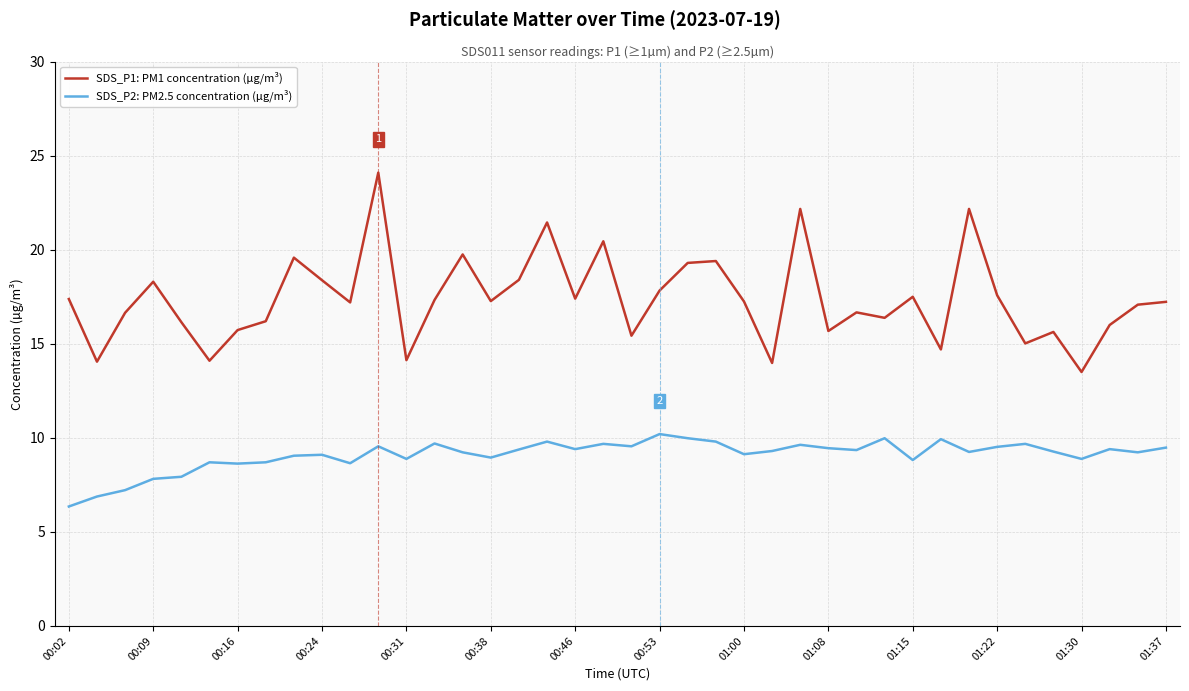

Which series has the widest spread of values?

SDS_P1: PM1 concentration (µg/m³)